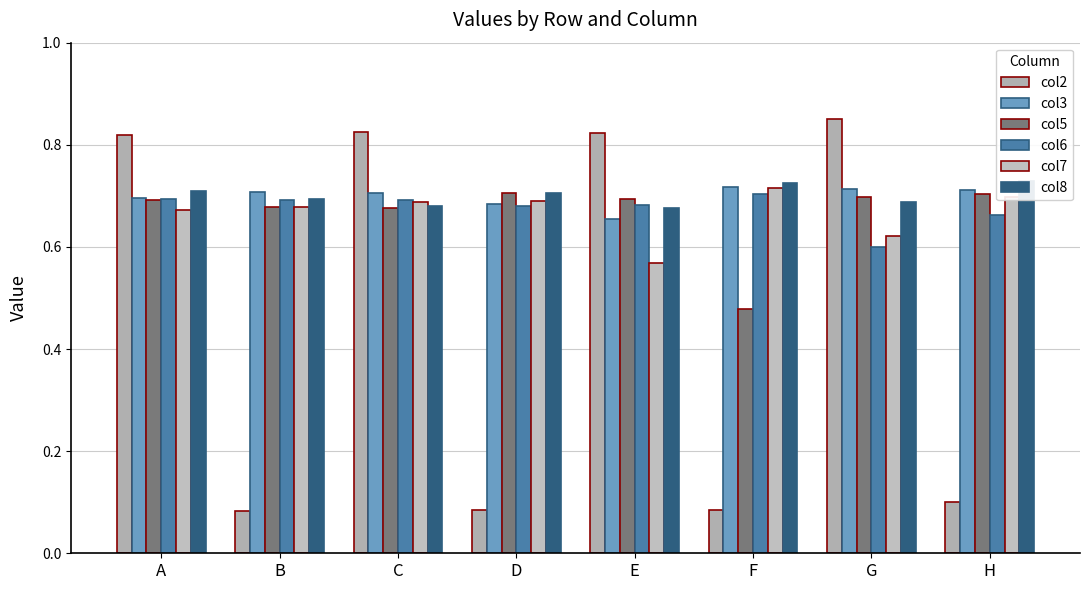

Reading left to right, what are all the values shown in this chart?

col2: 0.8	0.1	0.8	0.1	0.8	0.1	0.9	0.1
col3: 0.7	0.7	0.7	0.7	0.7	0.7	0.7	0.7
col5: 0.7	0.7	0.7	0.7	0.7	0.5	0.7	0.7
col6: 0.7	0.7	0.7	0.7	0.7	0.7	0.6	0.7
col7: 0.7	0.7	0.7	0.7	0.6	0.7	0.6	0.7
col8: 0.7	0.7	0.7	0.7	0.7	0.7	0.7	0.7